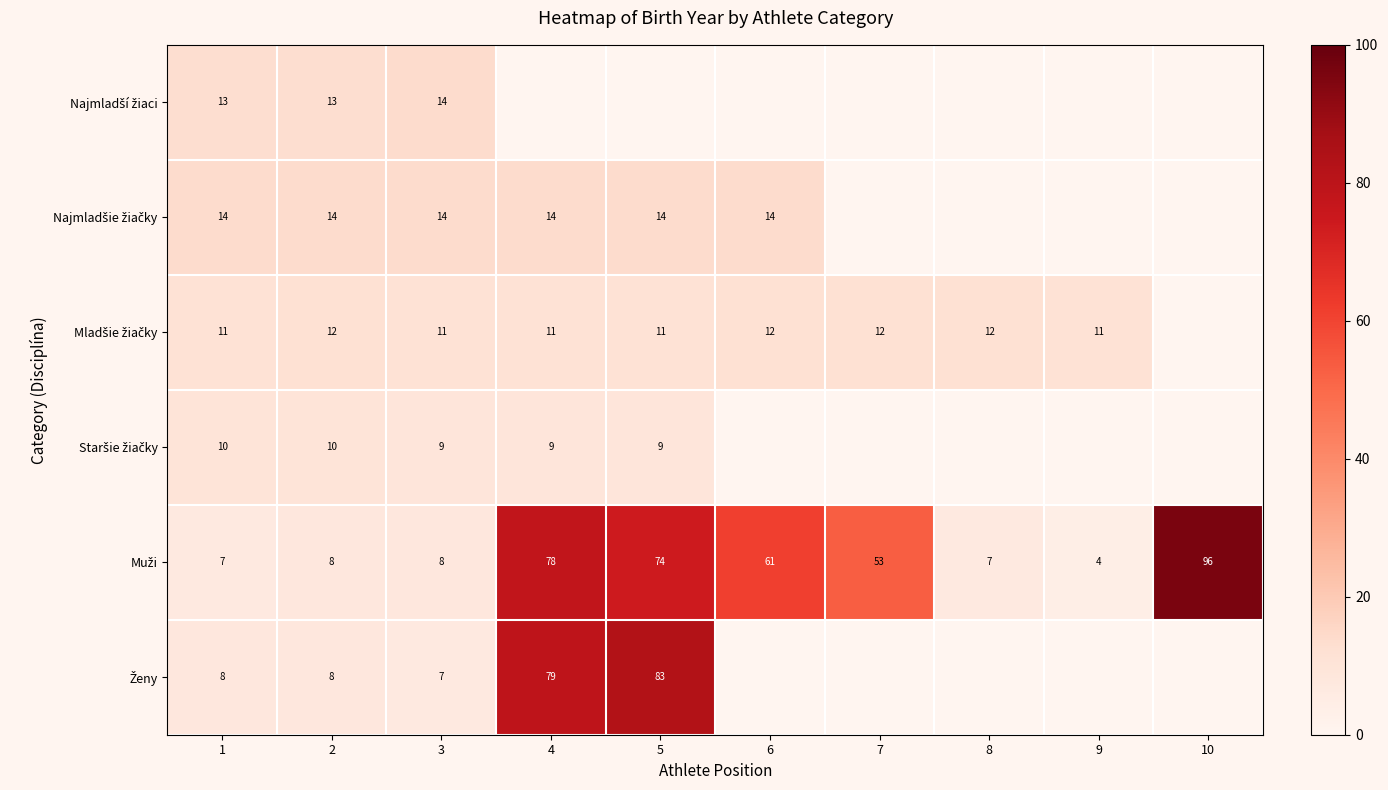

What is the total value across all series at 2?

65